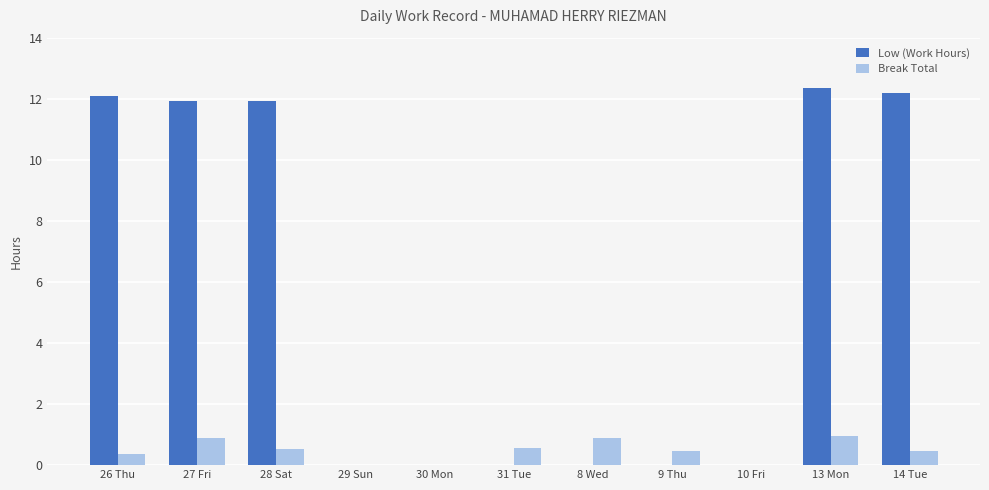

Between 26 Thu and 13 Mon, which series saw the biggest shift?

Break Total